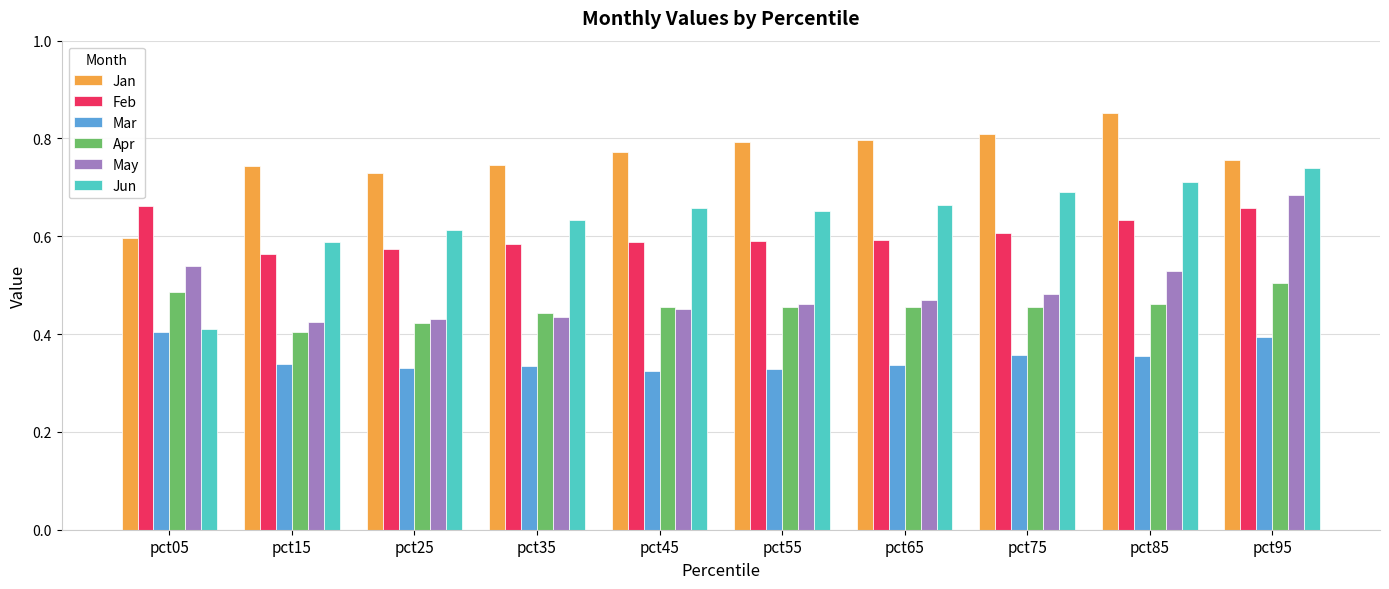

Which series has the widest spread of values?

Jun